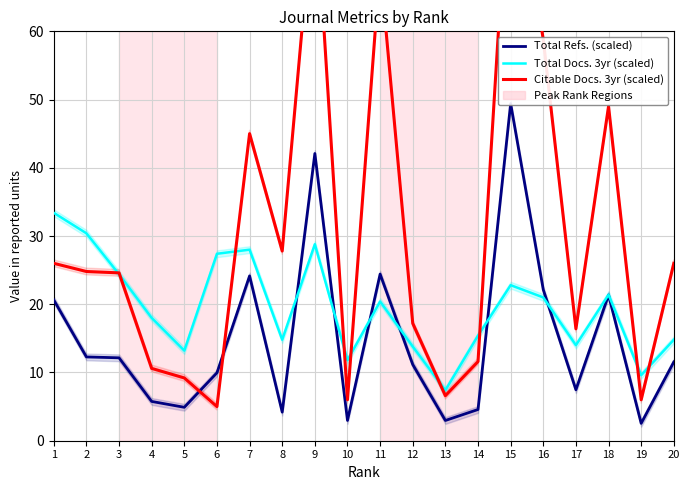

Reading left to right, list all the values displayed in this chart.

Total Refs. (scaled): 1=20.6	2=12.3	3=12.2	4=5.8	5=4.9	6=10.0	7=24.2	8=4.2	9=42.1	10=3.0	11=24.4	12=11.2	13=3.0	14=4.6	15=49.4	16=22.1	17=7.5	18=21.4	19=2.5	20=11.5
Total Docs. 3yr (scaled): 1=33.4	2=30.4	3=24.4	4=18.0	5=13.2	6=27.4	7=28.0	8=14.8	9=28.8	10=11.8	11=20.4	12=13.8	13=7.4	14=15.4	15=22.8	16=21.0	17=14.0	18=21.4	19=9.6	20=14.8
Citable Docs. 3yr (scaled): 1=26.0	2=24.8	3=24.6	4=10.6	5=9.2	6=5.0	7=45.0	8=27.8	9=81.4	10=6.0	11=69.6	12=17.2	13=6.6	14=11.6	15=89.0	16=58.8	17=16.4	18=49.0	19=6.0	20=26.0